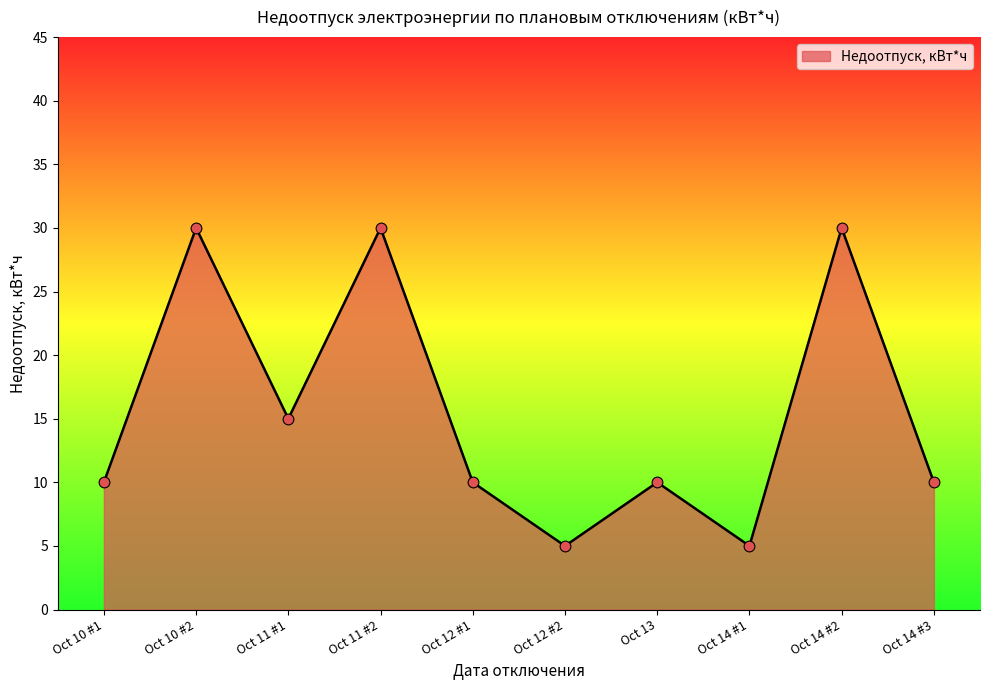

Approximately how many times larger is the value at Oct 11 #2 compared to Oct 10 #2?

1.0